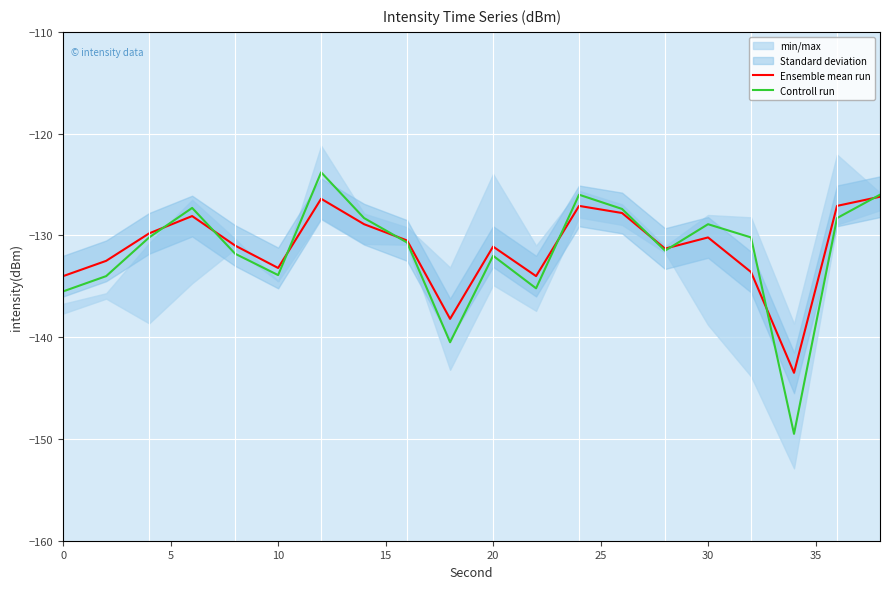

What is the average value of the Ensemble mean run series?

-131.2